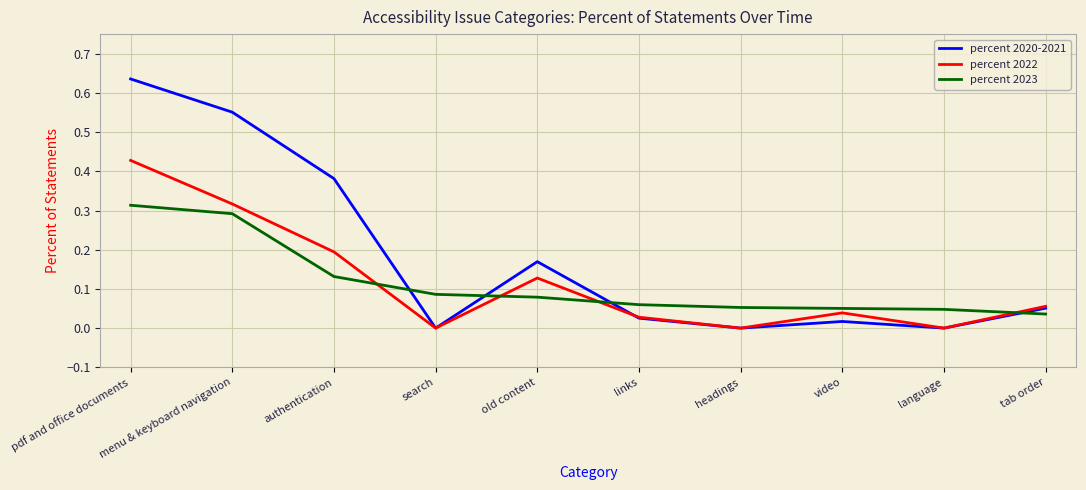

Which series has the largest range (max minus min)?

percent 2020-2021